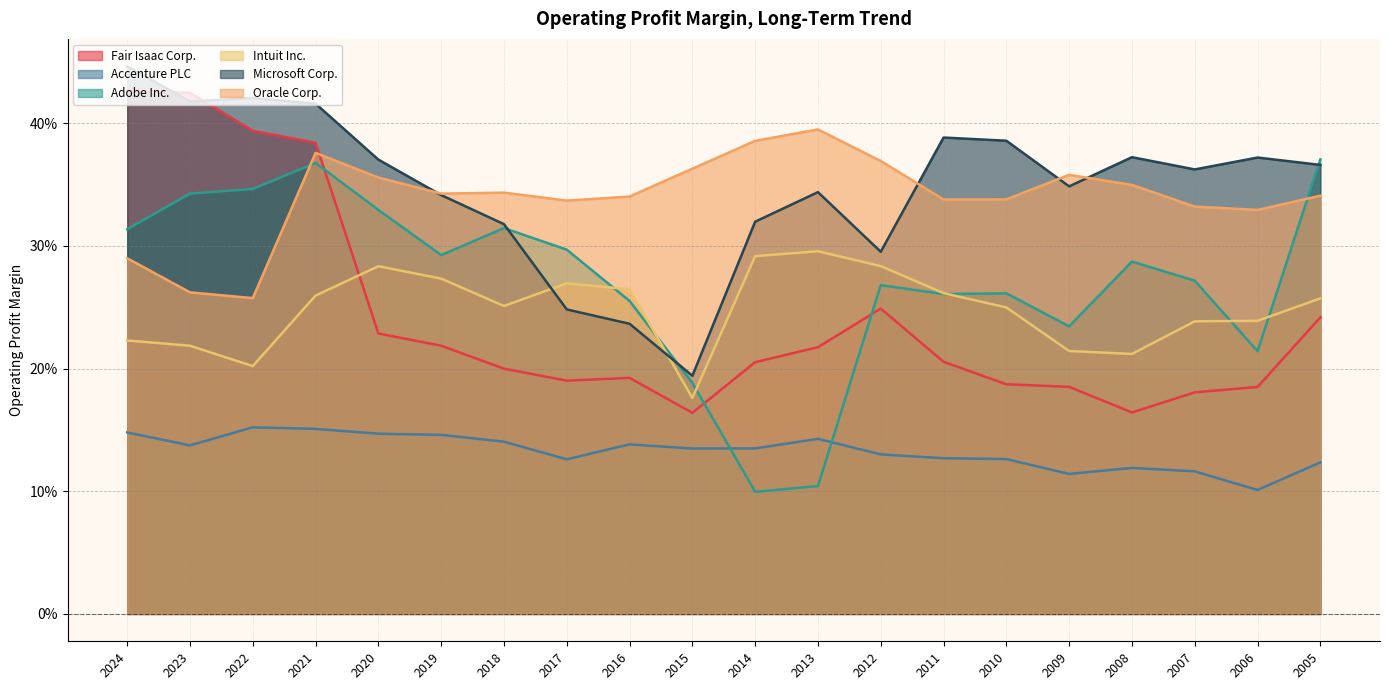

Read the Oracle Corp. value at 2007.

0.3